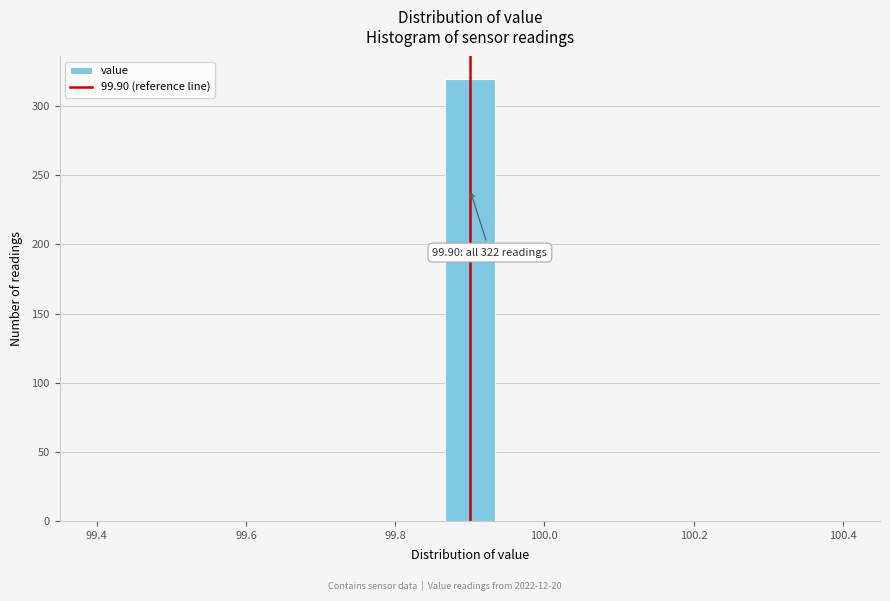

Read against the x-axis, roughly where is the centre of the tallest bar?

99.90